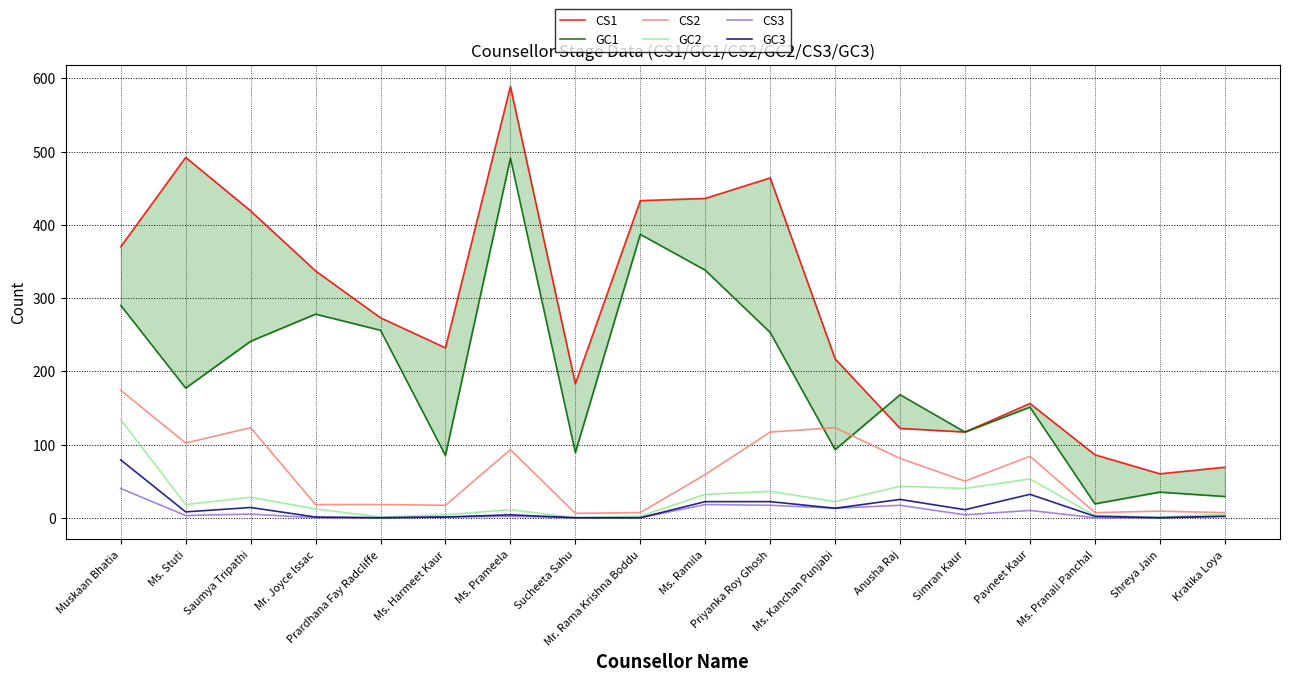

True or false: CS1 and CS3 intersect in this chart.

False